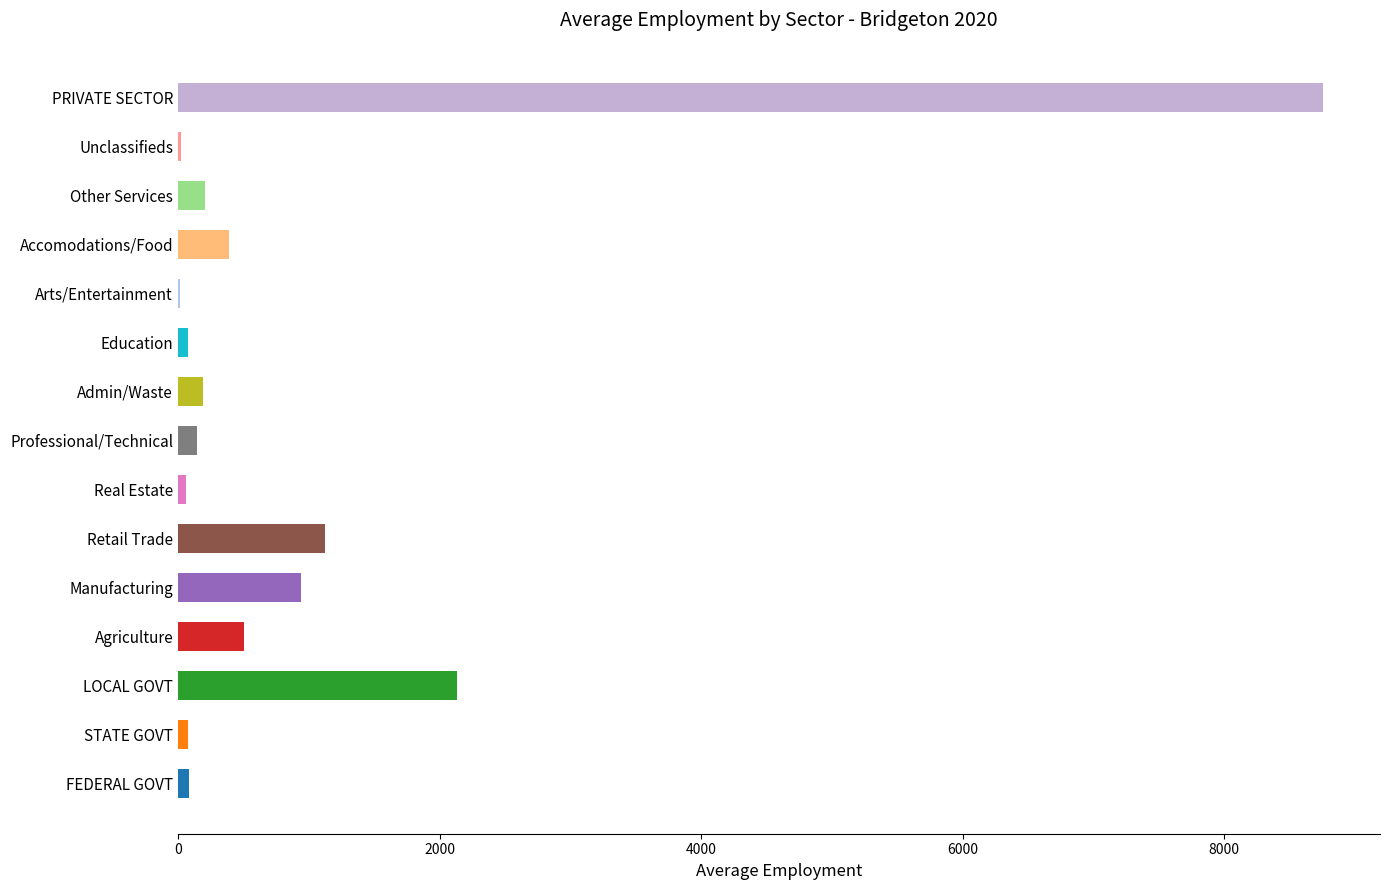

Where is the data nearest to the value 4386?

LOCAL GOVT